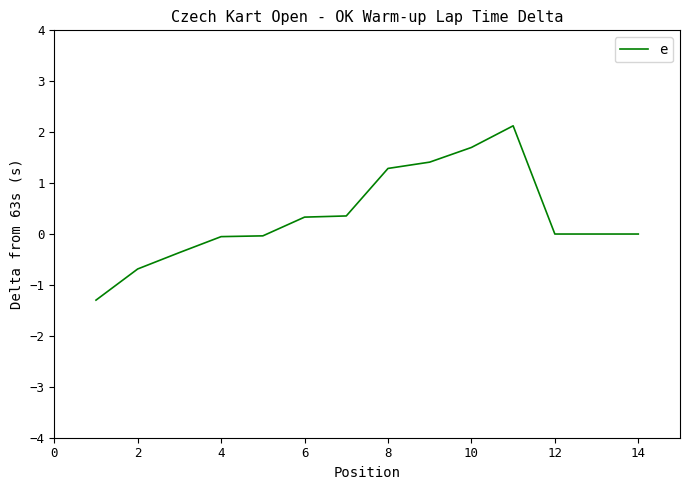

What is the greatest value displayed?

2.1